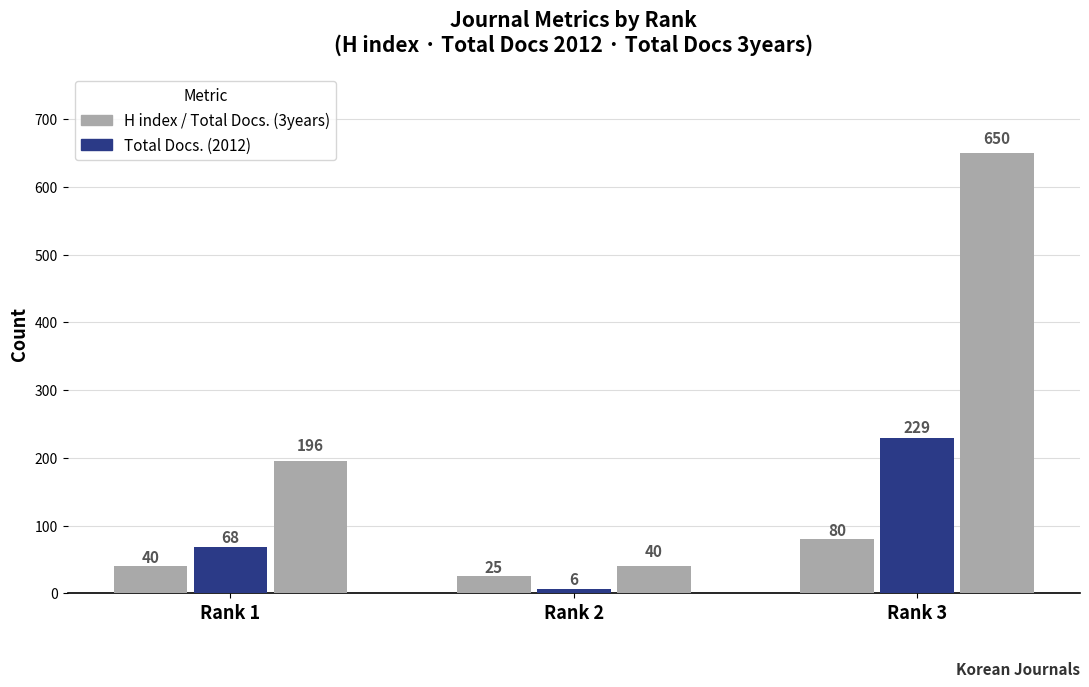

Are the bars horizontal?

No